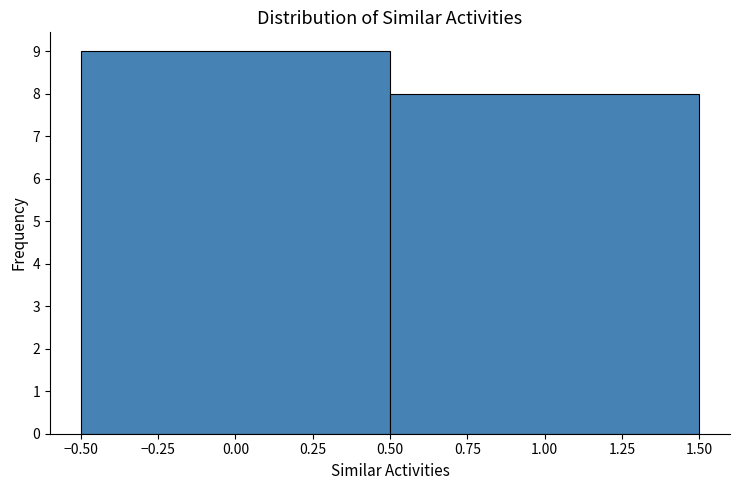

Reading left to right, list every bar in this chart as the range it spans on the x-axis followed by its height. The values are not printed on the chart, so give them approximately, as read against the axis.

-0.50 to 0.50: 9
0.50 to 1.50: 8